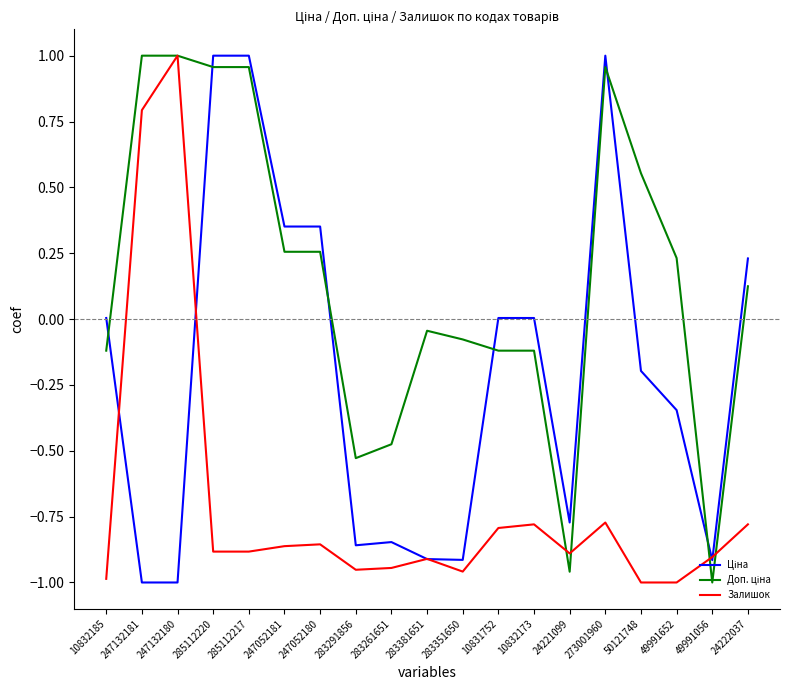

What position from the left is 285112217?

5